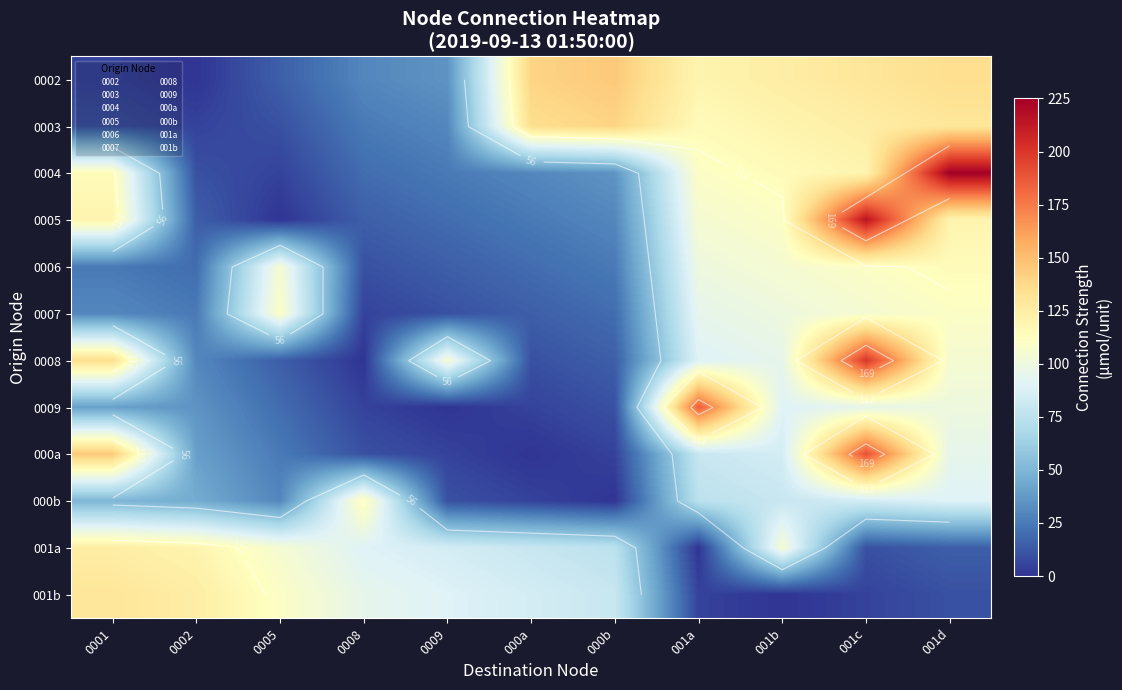

Which label corresponds to the largest value in the chart?

001d